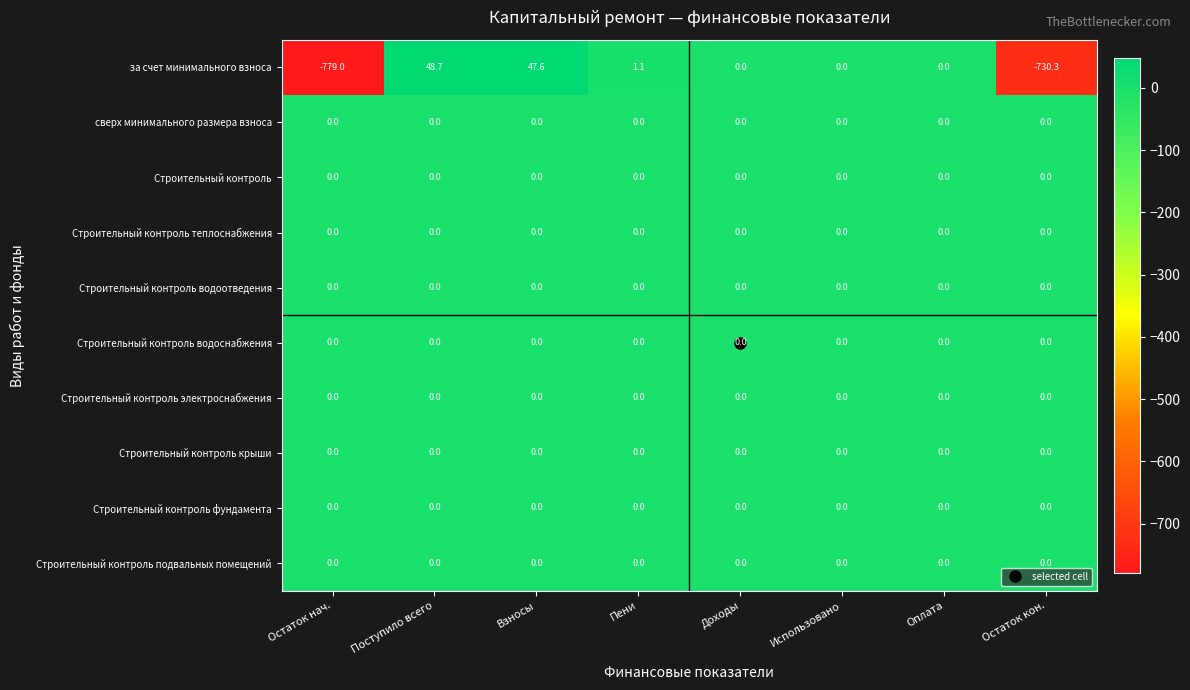

At which category is the sum across all series the highest?

Поступило всего